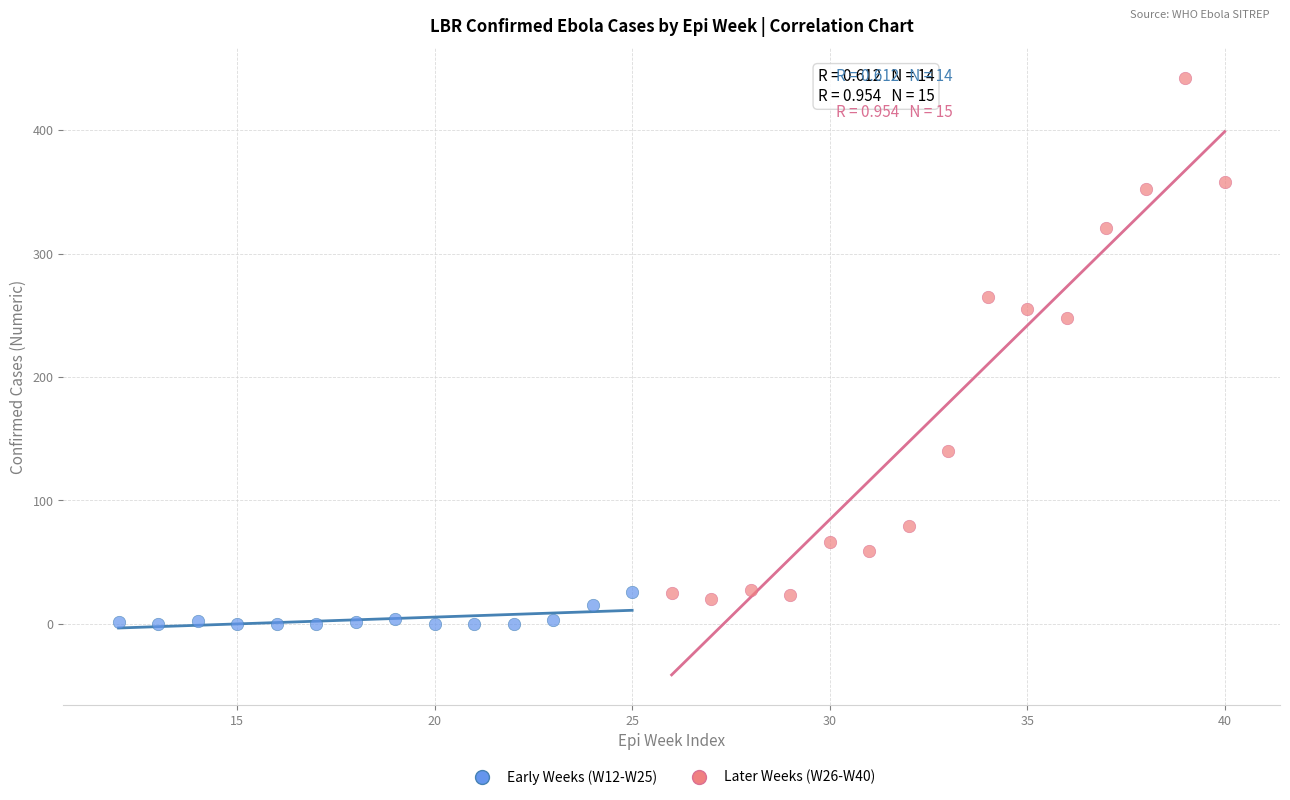

Which series reaches the maximum Y coordinate?

Later Weeks (W26-W40)